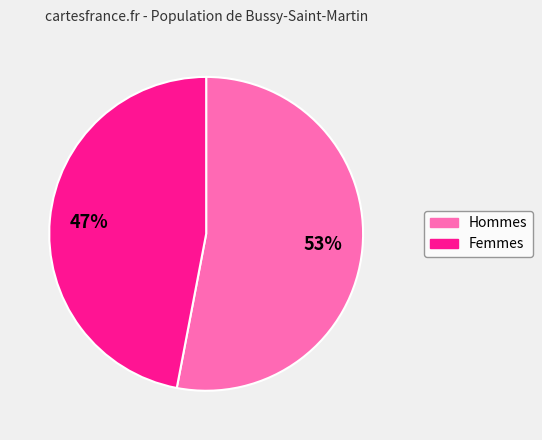

To the nearest percent, what is the average slice percentage?

50%